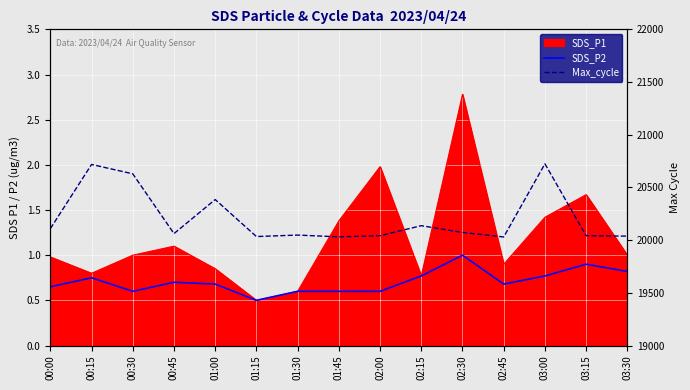

Is the value of Max_cycle at 02:30 greater than the value of SDS_P2 at 00:00?

Yes